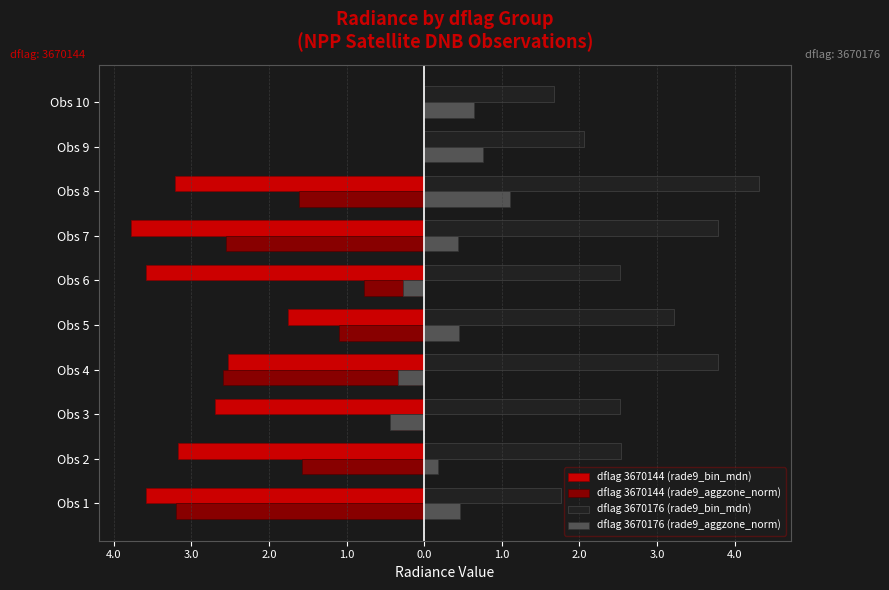

What are all the series names shown in the legend?

dflag 3670144 (rade9_bin_mdn), dflag 3670144 (rade9_aggzone_norm), dflag 3670176 (rade9_bin_mdn), dflag 3670176 (rade9_aggzone_norm)